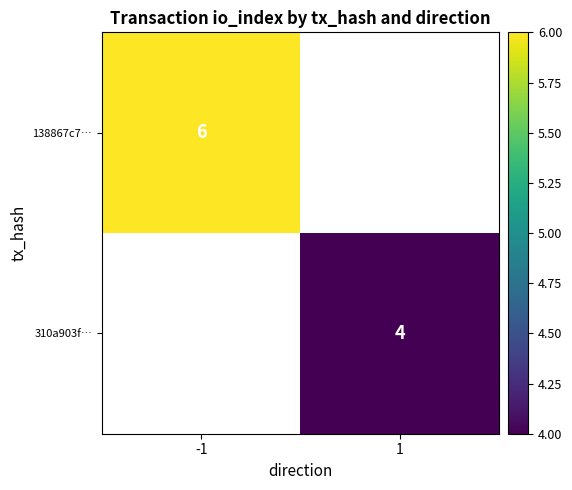

The value of 310a903f… at 1 is 2. True or false?

False